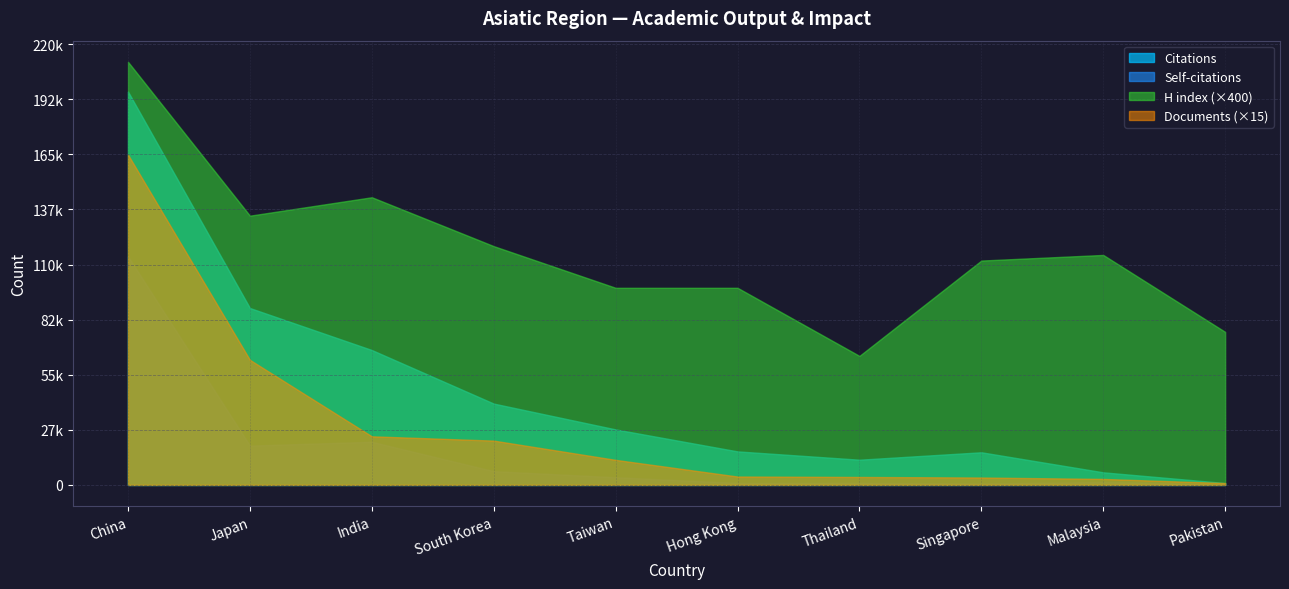

Which series has the largest range (max minus min)?

Citations